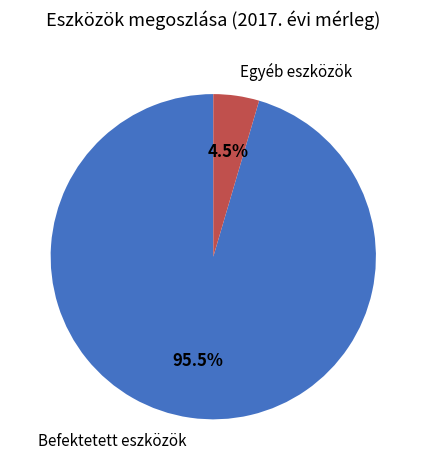

Does any single category account for the majority?

Yes